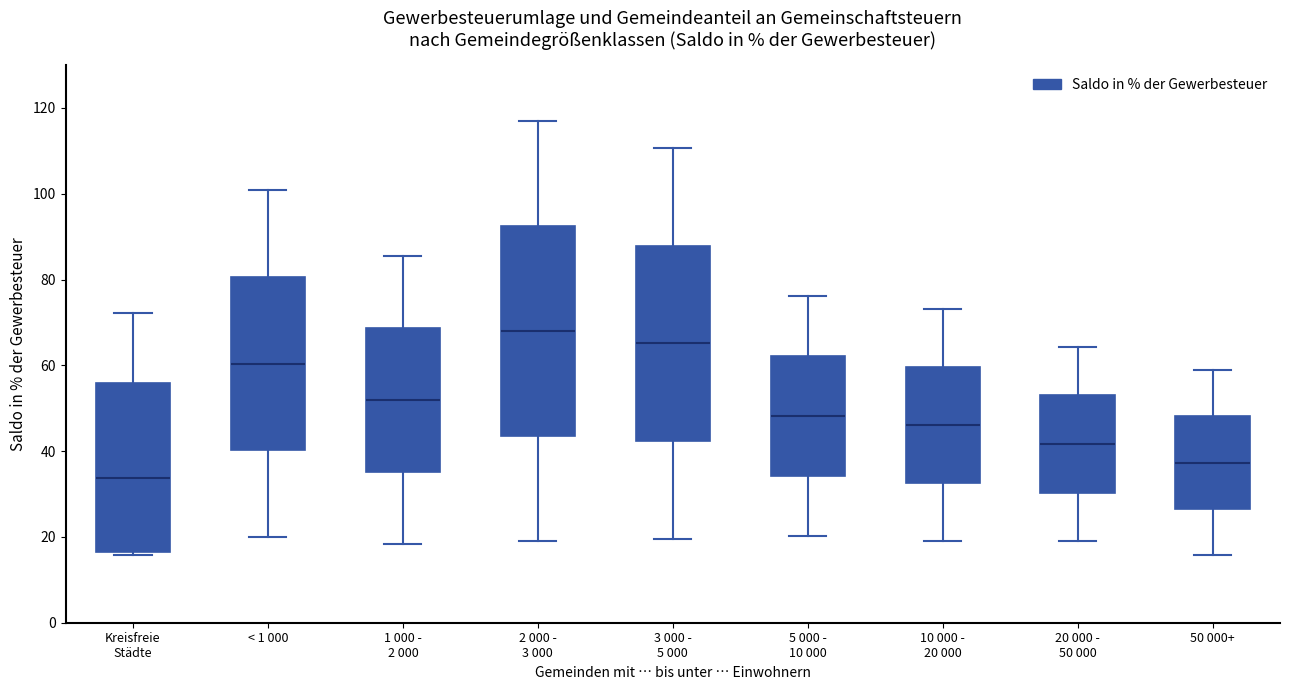

Reading left to right, transcribe this box plot: for each box, give where its median line is, the range the box spans, and where its two whiskers end, as read against the y-axis. The values are not printed on the chart, so give them approximately, as read against the axis.

Kreisfreie Städte: median 34, box 16 to 56, whiskers 16 (just below the box's lower edge) to 72
< 1 000: median 60, box 40 to 80, whiskers 20 to 100
1 000 - 2 000: median 52, box 36 to 68, whiskers 18 to 86
2 000 - 3 000: median 68, box 44 to 92, whiskers 20 to 116
3 000 - 5 000: median 66, box 42 to 88, whiskers 20 to 110
5 000 - 10 000: median 48, box 34 to 62, whiskers 20 to 76
10 000 - 20 000: median 46, box 32 to 60, whiskers 20 to 74
20 000 - 50 000: median 42, box 30 to 54, whiskers 18 to 64
50 000+: median 38, box 26 to 48, whiskers 16 to 58